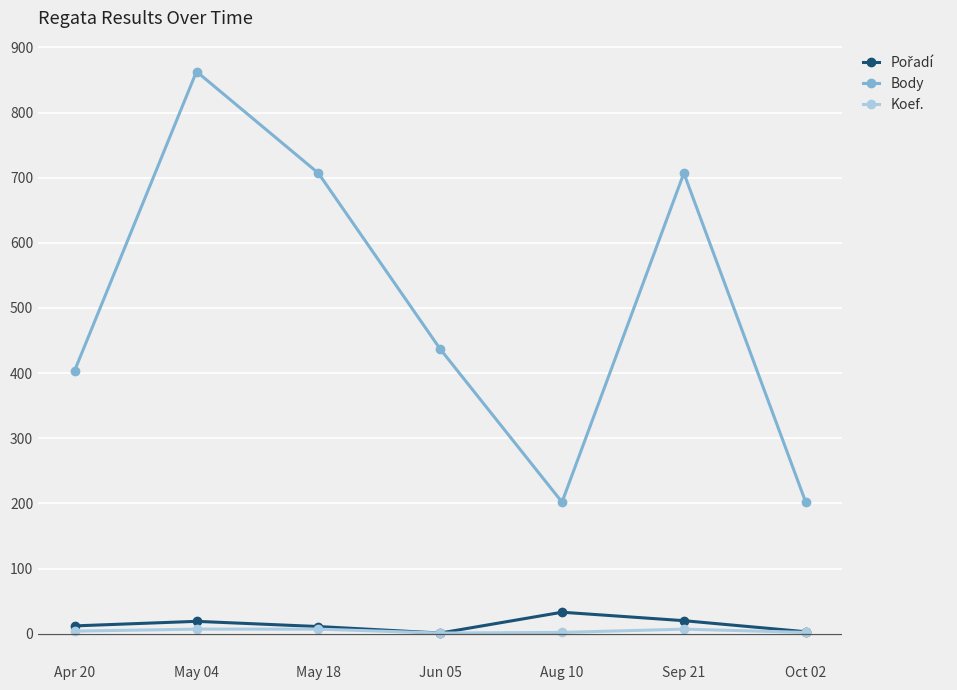

Does the chart display data point markers on the line(s)?

Yes